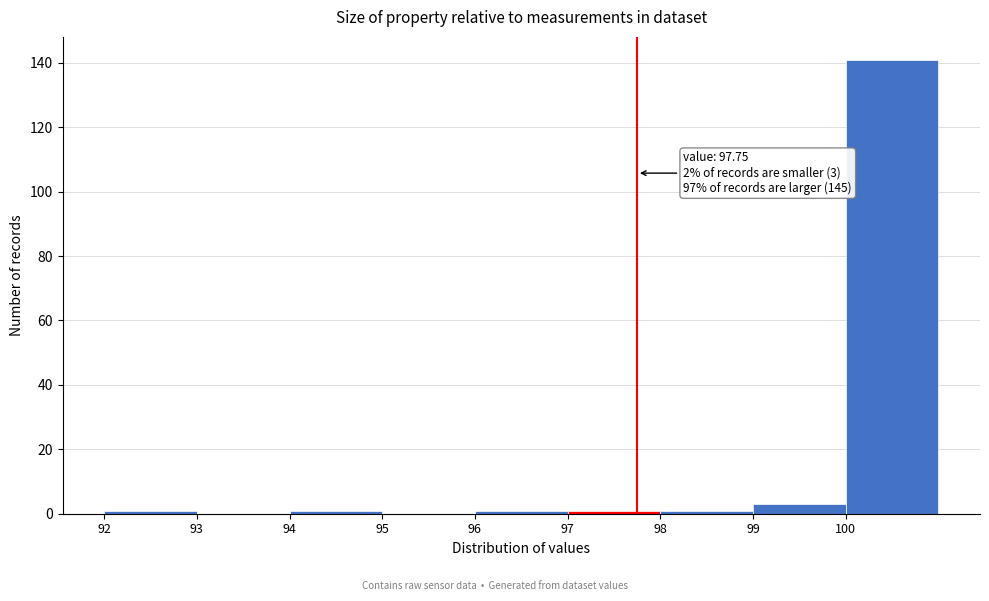

Over which range of the x-axis is the bar tallest?

100 to 101